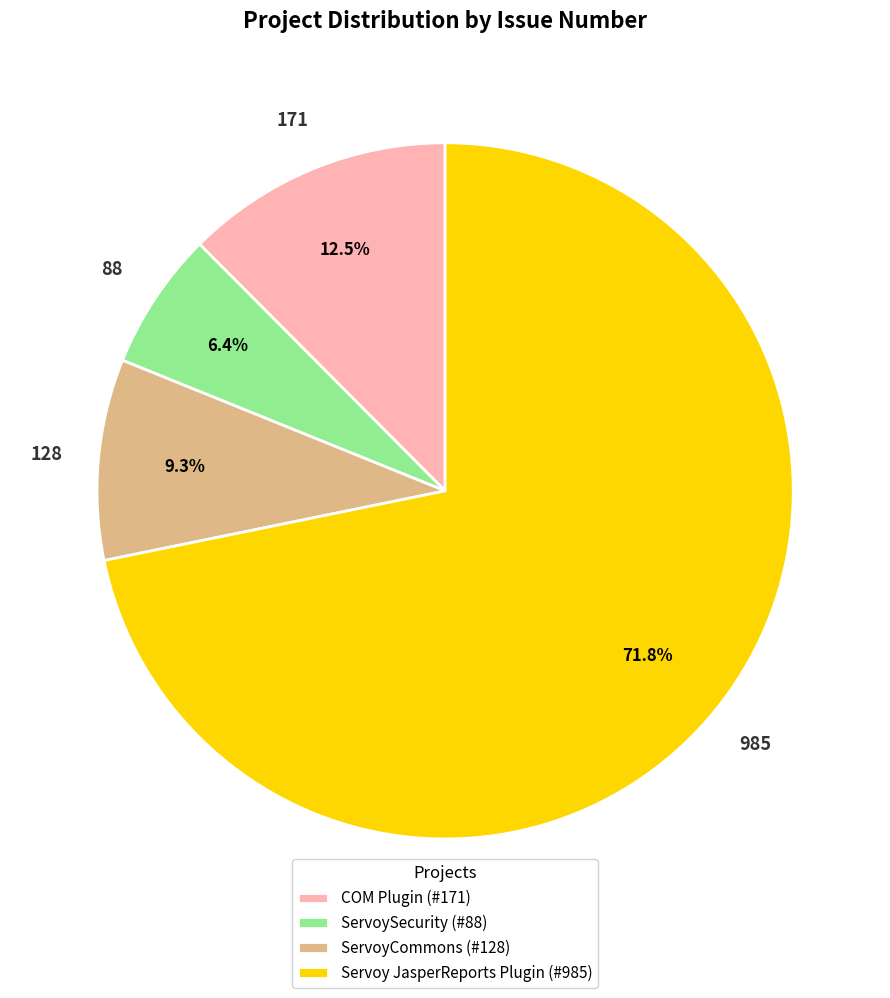

True or false: Servoy JasperReports Plugin accounts for 59% of the total.

False